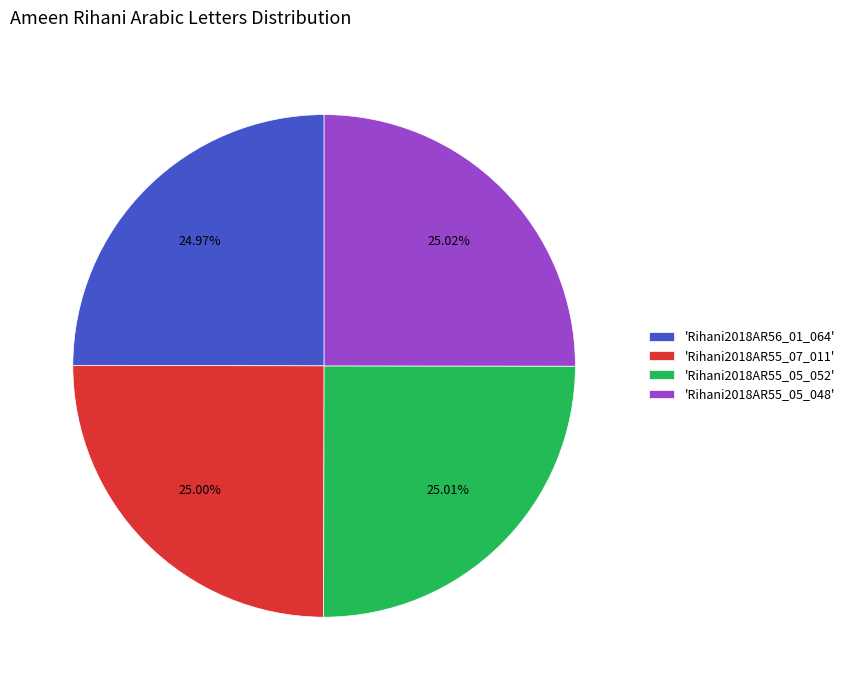

Do 'Rihani2018AR55_05_052' and 'Rihani2018AR55_07_011' together represent more than half of the pie?

Yes